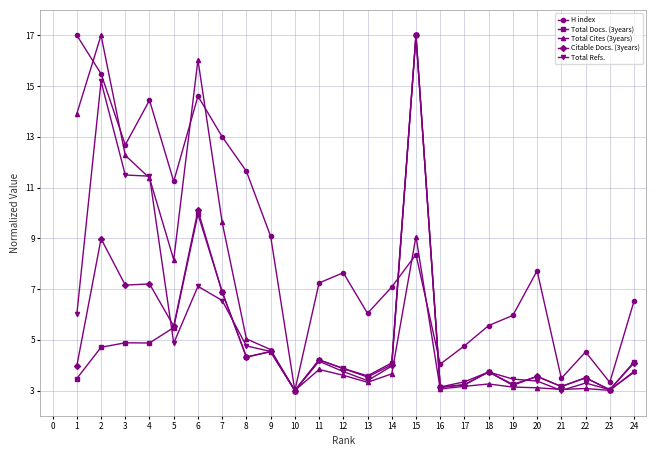

True or false: Citable Docs. (3years) has more than 0 points higher than both neighbors.

True